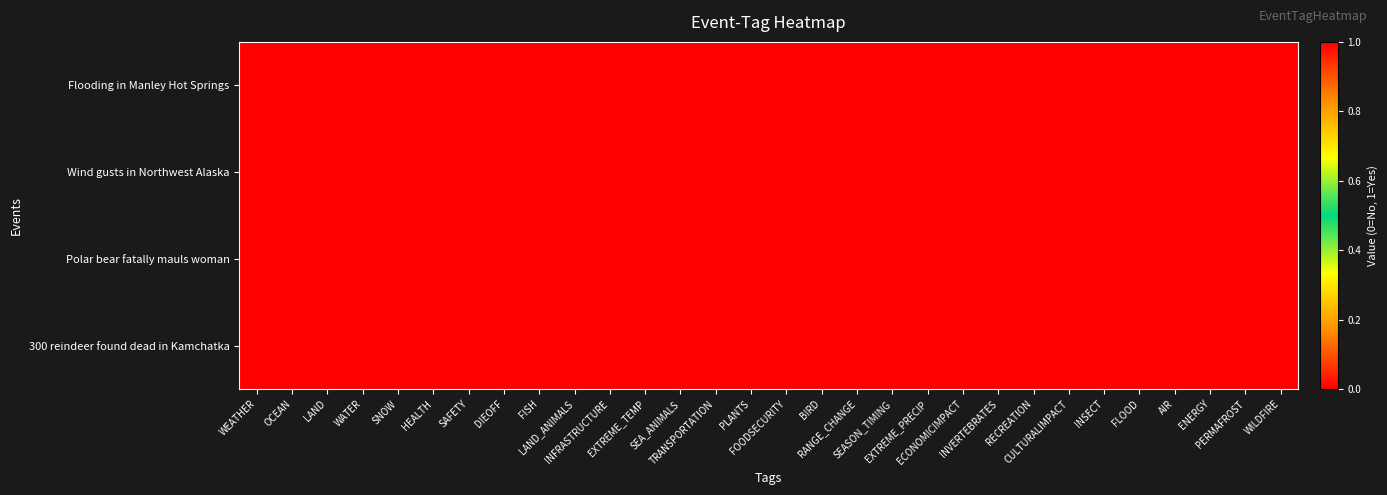

Which series has the largest total across all categories?

Polar bear fatally mauls woman